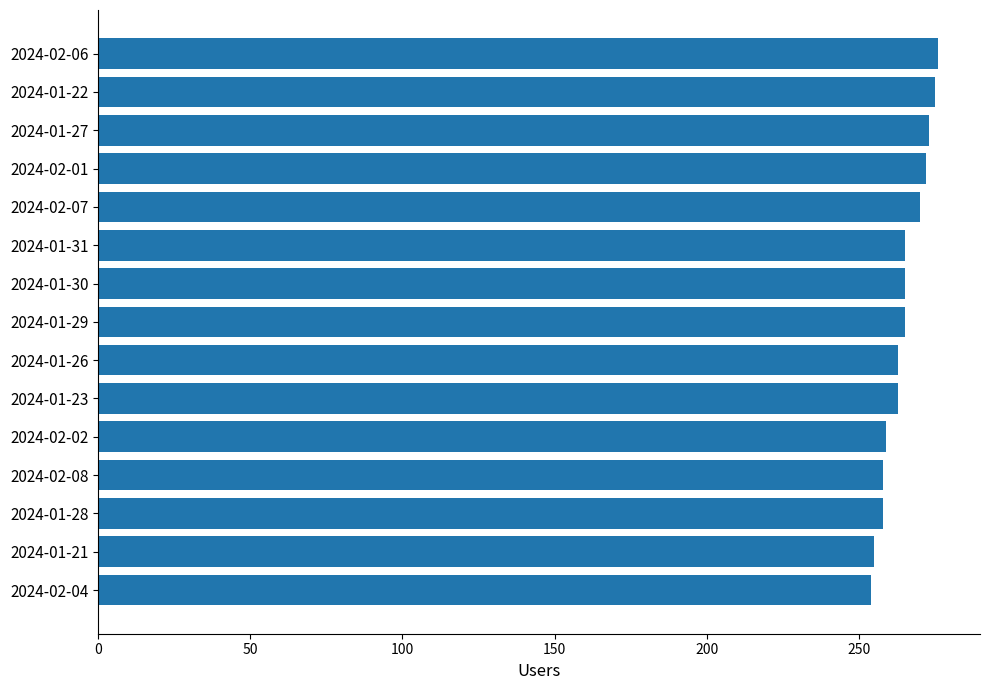

What is the change in value from 2024-01-30 to 2024-01-21?

-10